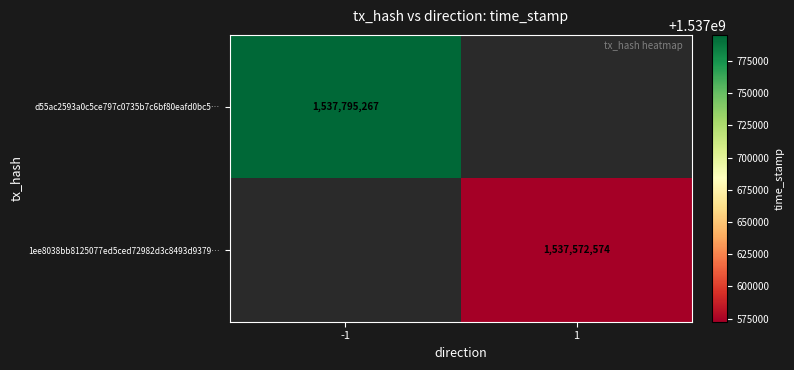

True or false: 1ee8038bb8125077ed5ced72982d3c8493d9379… has a value of 2273572861.0 at 1.

False